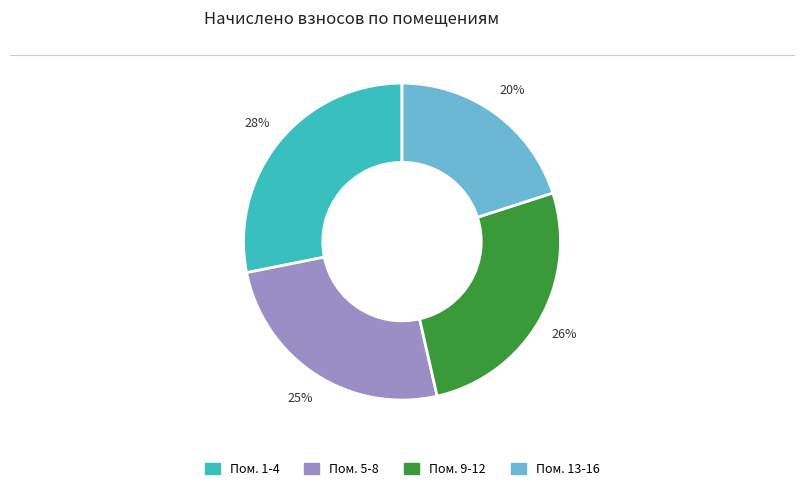

To the nearest percent, what is the difference between the largest and smallest slice percentages?

8%